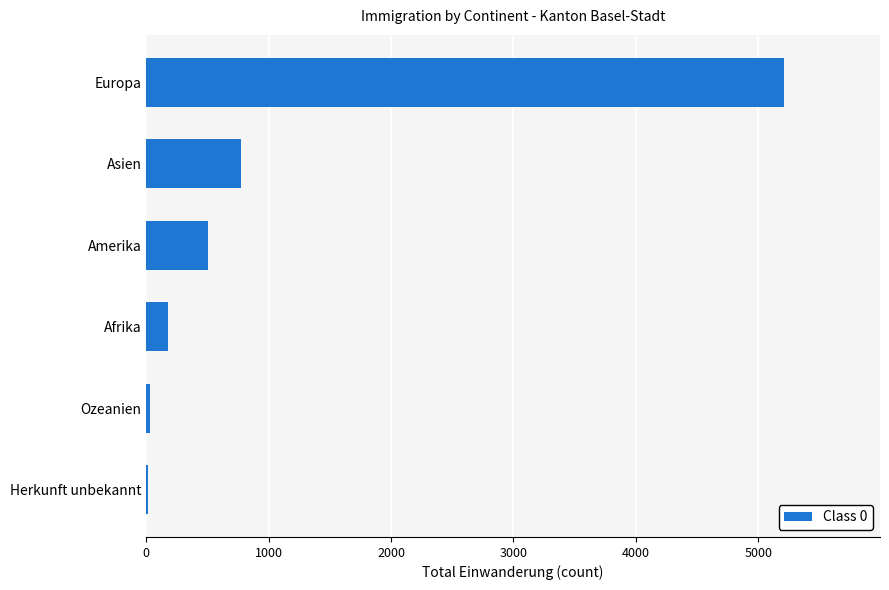

What is the maximum value shown in the chart?

5213